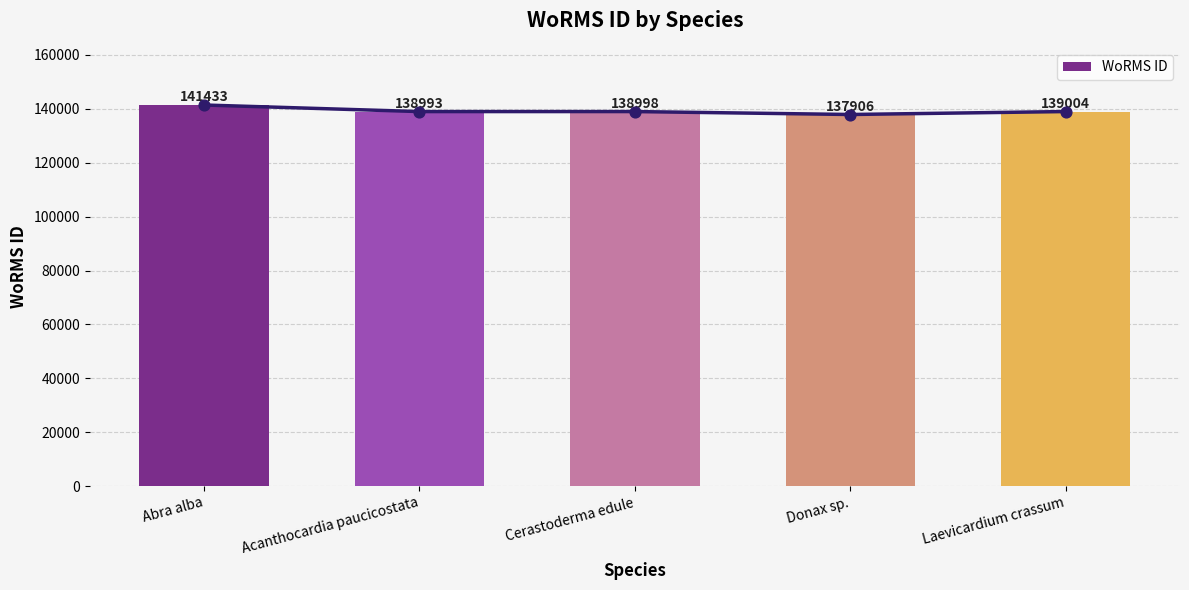

Which has a higher value, Laevicardium crassum or Donax sp.?

Laevicardium crassum